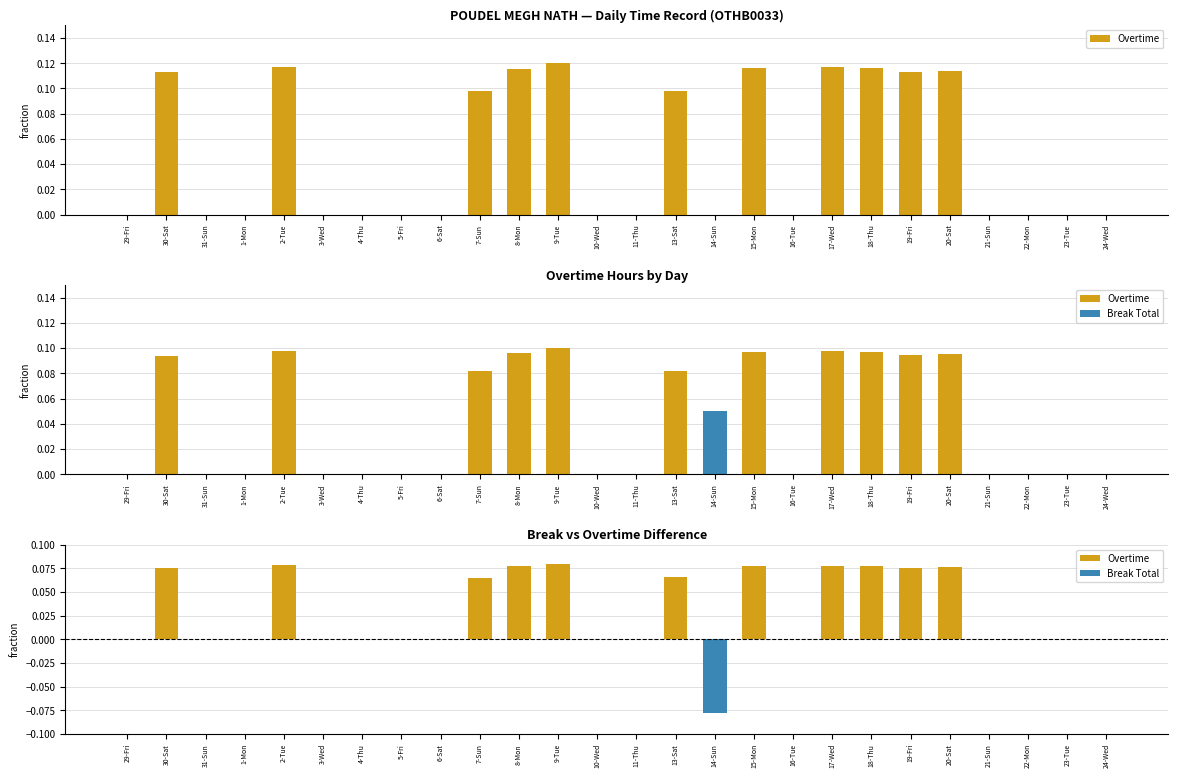

Reading left to right, extract all data points from this chart.

Overtime: 29-Fri=0.0	30-Sat=0.1	31-Sun=0.0	1-Mon=0.0	2-Tue=0.1	3-Wed=0.0	4-Thu=0.0	5-Fri=0.0	6-Sat=0.0	7-Sun=0.1	8-Mon=0.1	9-Tue=0.1	10-Wed=0.0	11-Thu=0.0	13-Sat=0.1	14-Sun=0.0	15-Mon=0.1	16-Tue=0.0	17-Wed=0.1	18-Thu=0.1	19-Fri=0.1	20-Sat=0.1	21-Sun=0.0	22-Mon=0.0	23-Tue=0.0	24-Wed=0.0
Break Total: 29-Fri=0.0	30-Sat=0.0	31-Sun=0.0	1-Mon=0.0	2-Tue=0.0	3-Wed=0.0	4-Thu=0.0	5-Fri=0.0	6-Sat=0.0	7-Sun=0.0	8-Mon=0.0	9-Tue=0.0	10-Wed=0.0	11-Thu=0.0	13-Sat=0.0	14-Sun=0.1	15-Mon=0.0	16-Tue=0.0	17-Wed=0.0	18-Thu=0.0	19-Fri=0.0	20-Sat=0.0	21-Sun=0.0	22-Mon=0.0	23-Tue=0.0	24-Wed=0.0